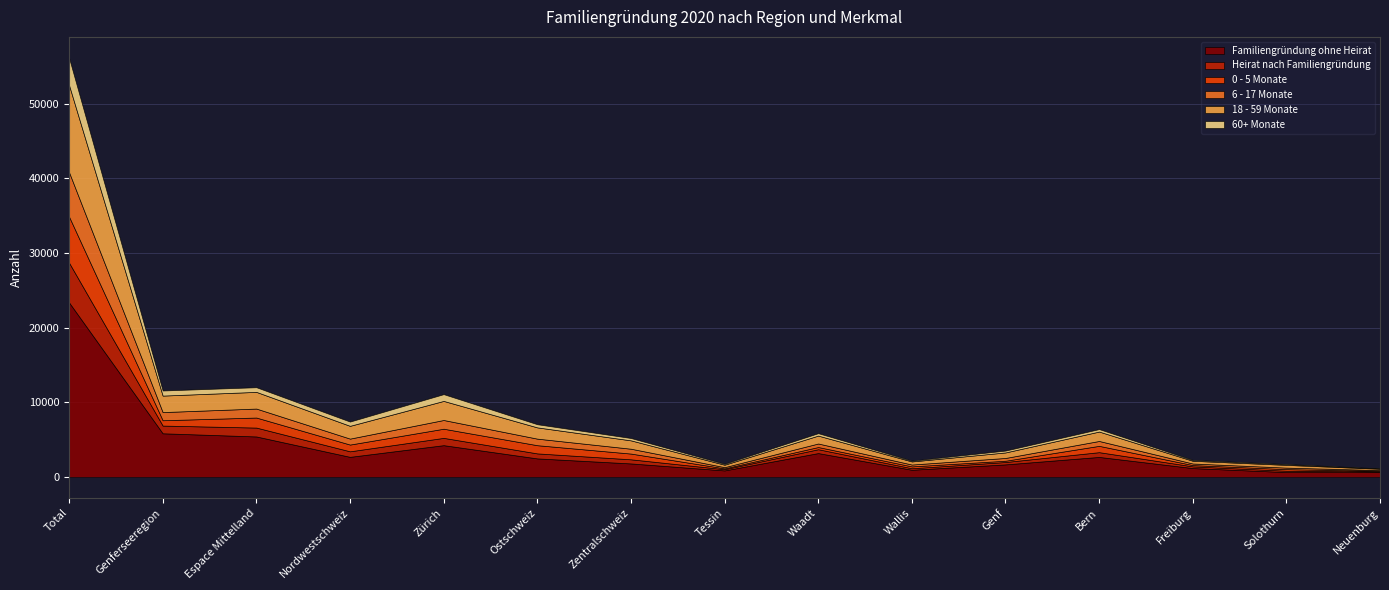

What is the minimum value for 18 - 59 Monate?

175